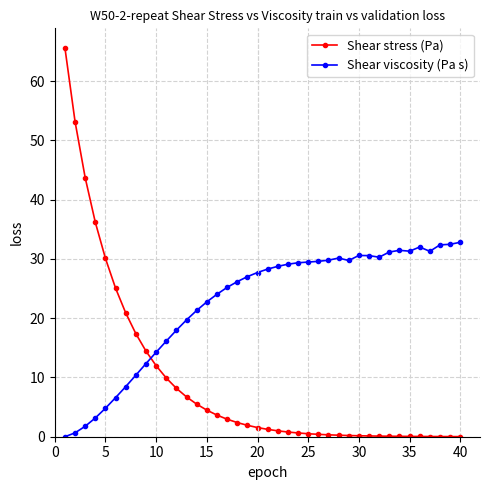

Which series has the largest range (max minus min)?

Shear stress (Pa)